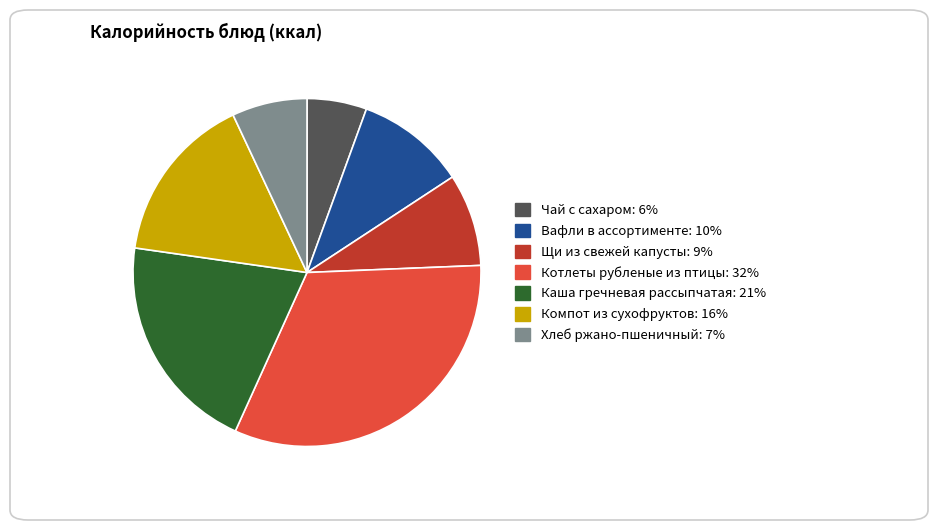

Rank the categories by value from highest to lowest.

Котлеты рубленые из птицы, Каша гречневая рассыпчатая, Компот из сухофруктов, Вафли в ассортименте, Щи из свежей капусты, Хлеб ржано-пшеничный, Чай с сахаром